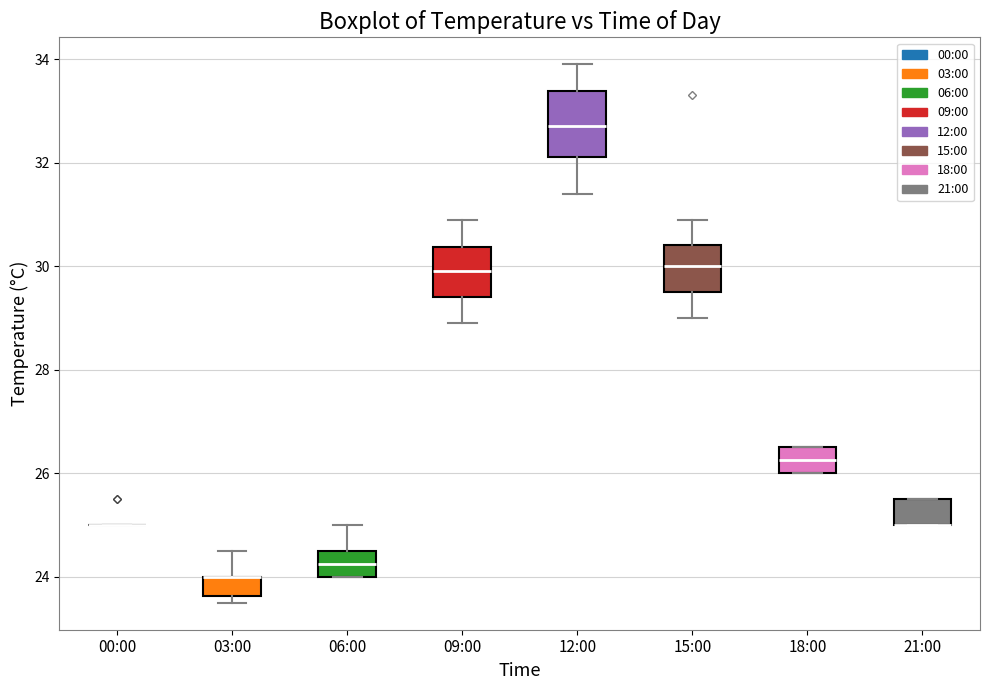

Which box is the tallest, from its lower edge to its upper edge?

12:00